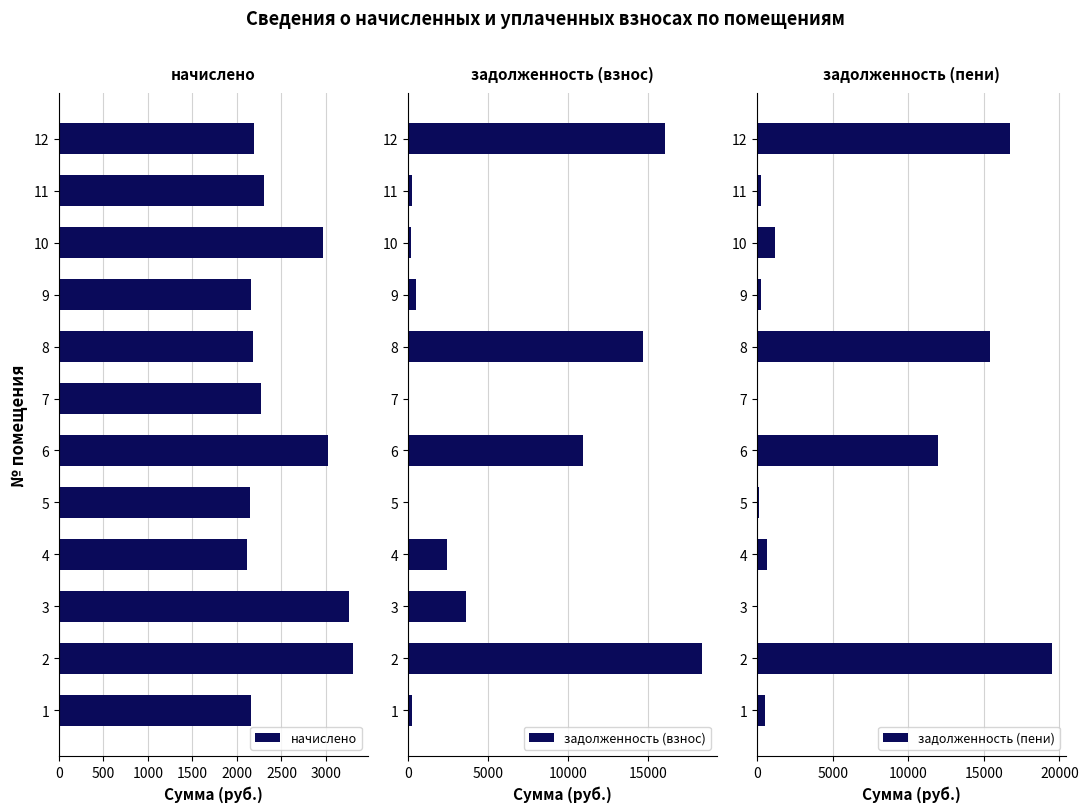

What is the difference between the maximum and minimum values in the задолженность (взнос) series?

18380.9